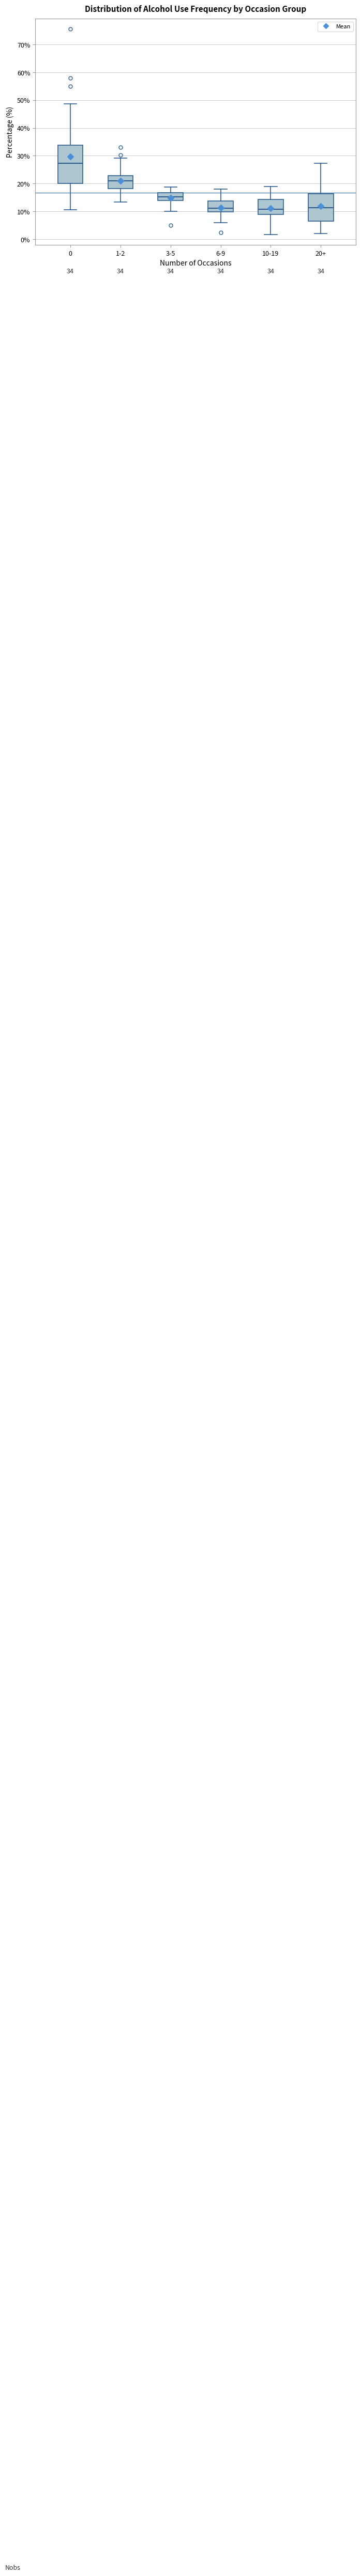

Comparing the boxes themselves (not the whiskers), which one is the tallest?

0